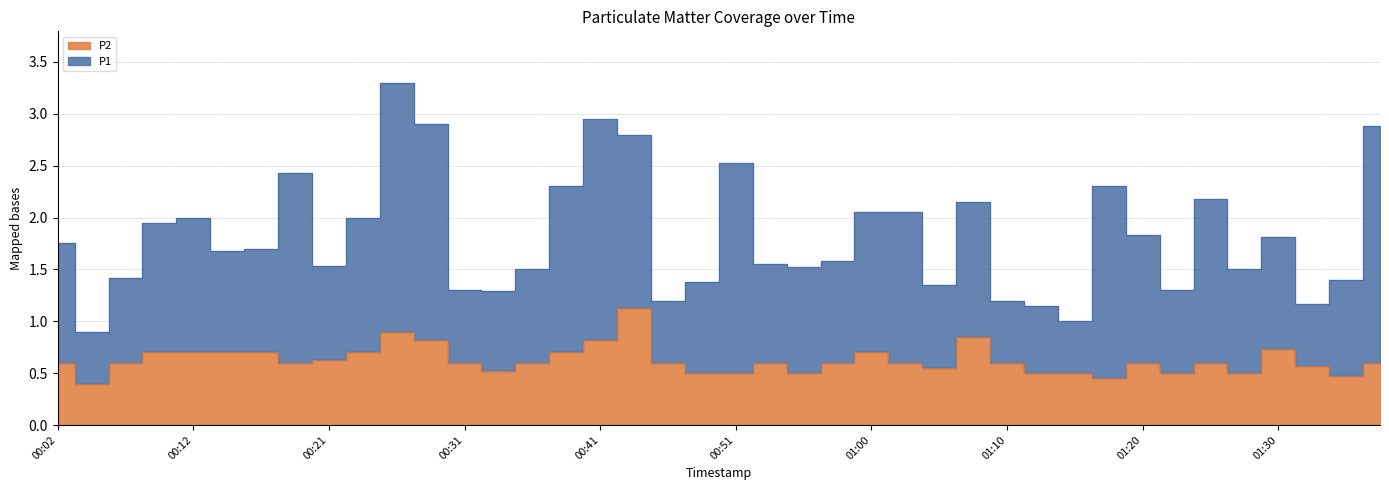

Rank the categories by value from highest to lowest.

00:43, 00:26, 01:08, 00:29, 00:41, 01:30, 00:09, 00:12, 00:14, 00:16, 00:24, 00:38, 01:00, 00:21, 00:02, 00:07, 00:19, 00:31, 00:36, 00:46, 00:53, 00:58, 01:03, 01:10, 01:20, 01:25, 01:37, 01:32, 01:05, 00:34, 00:48, 00:51, 00:55, 01:13, 01:15, 01:22, 01:27, 01:35, 01:18, 00:04